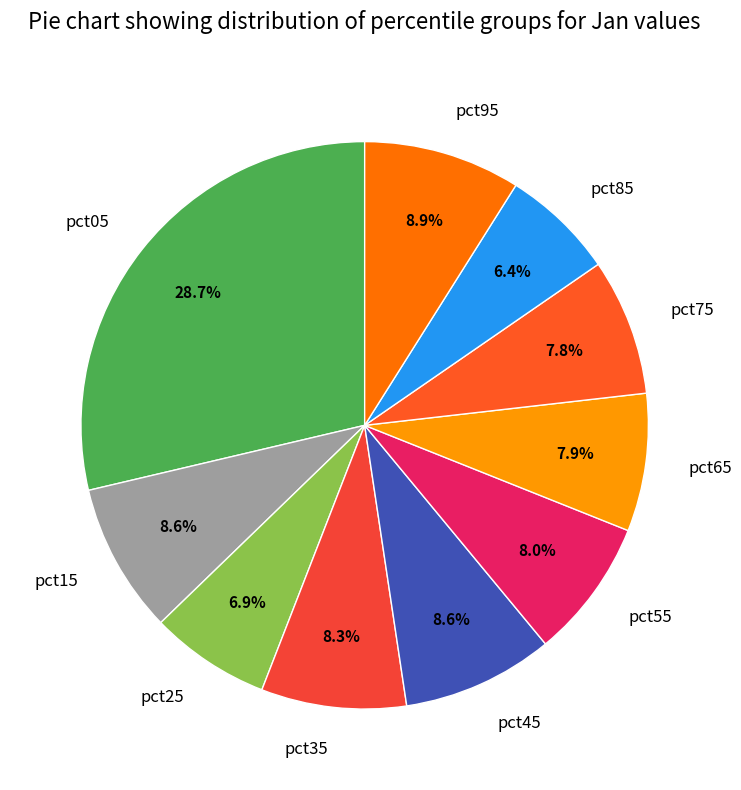

Is pct95 the majority of the pie?

No